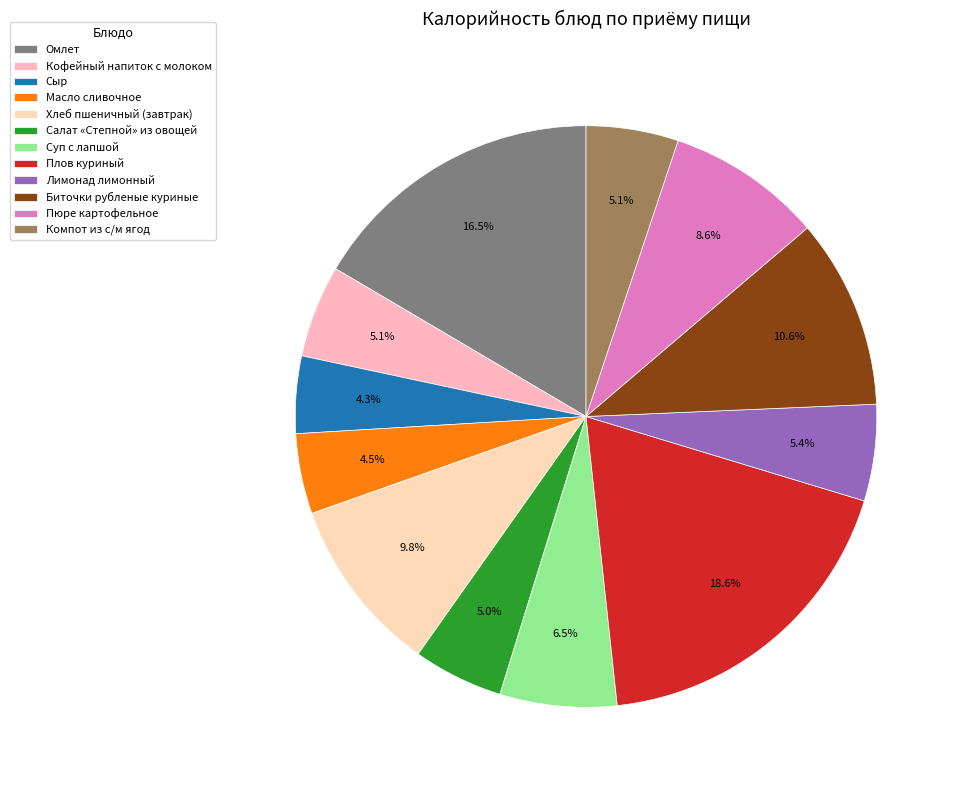

How many slices are in this pie chart?

12